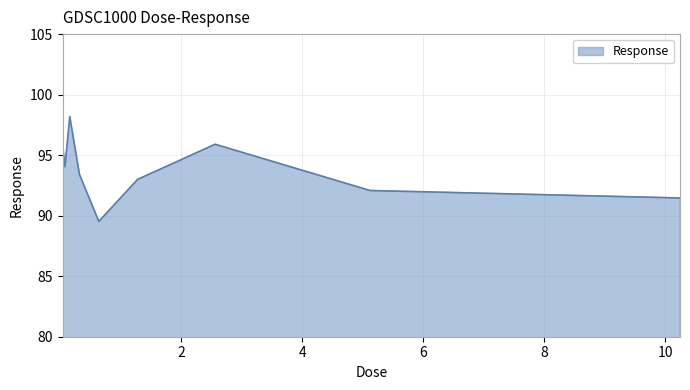

What is the difference between the maximum and minimum values?

8.7